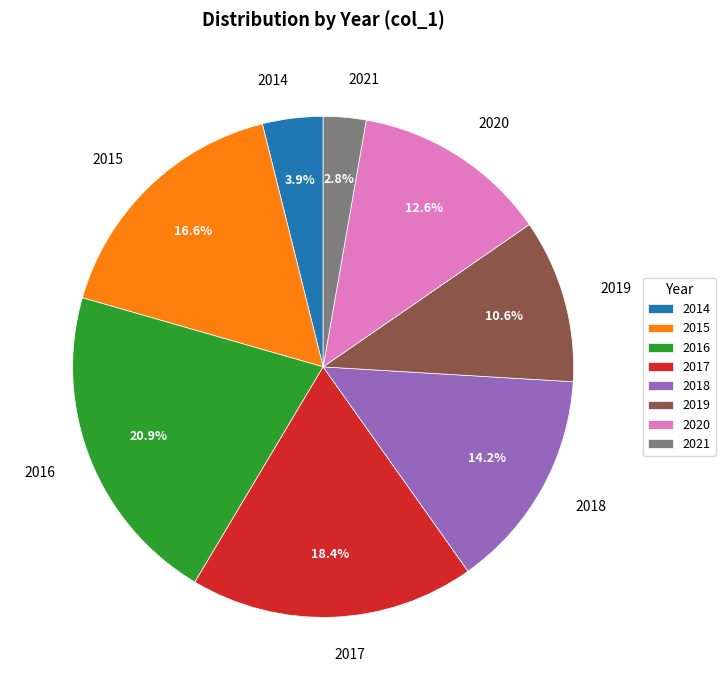

Do 2020 and 2021 together represent more than half of the pie?

No